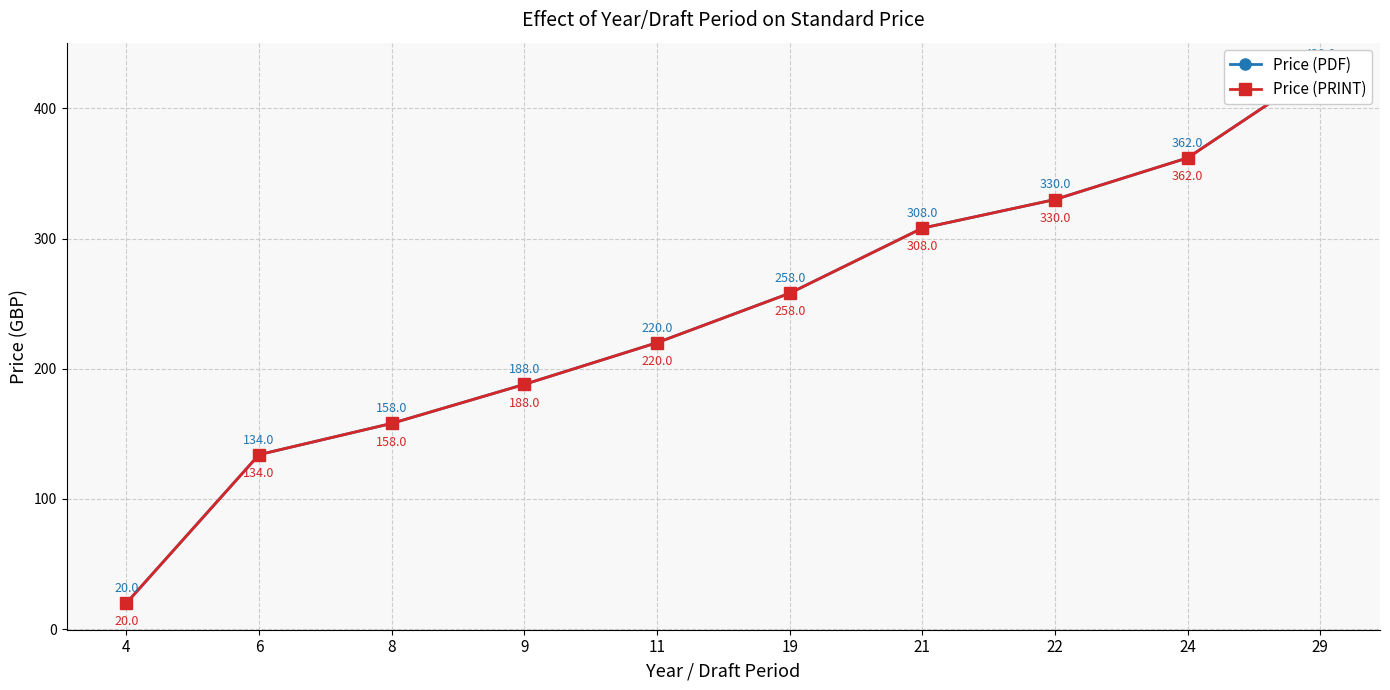

True or false: Price (PRINT) has more than 1 interior local peaks.

False